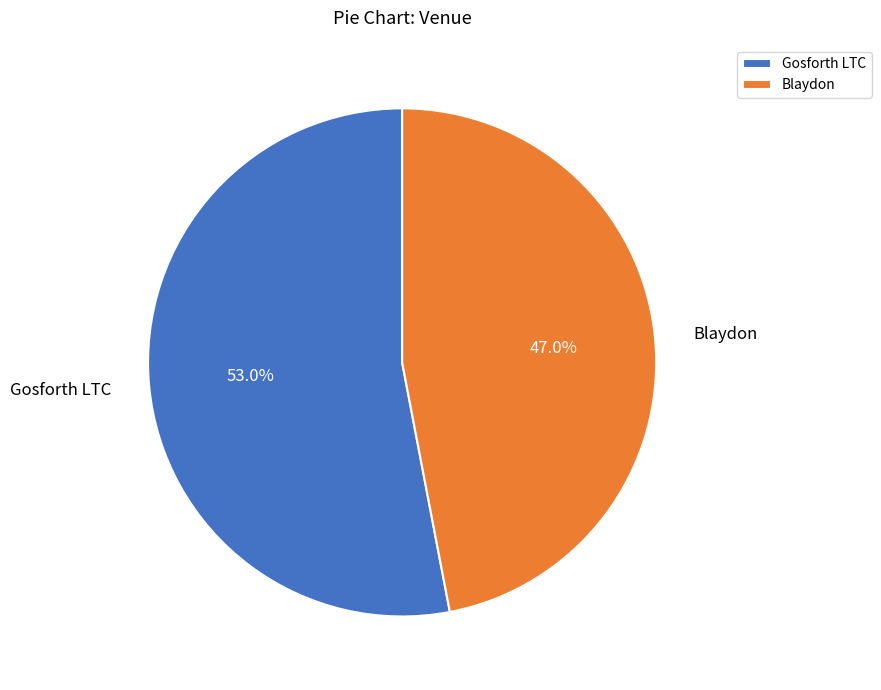

To the nearest percent, what is the difference between the largest and smallest slice percentages?

6%